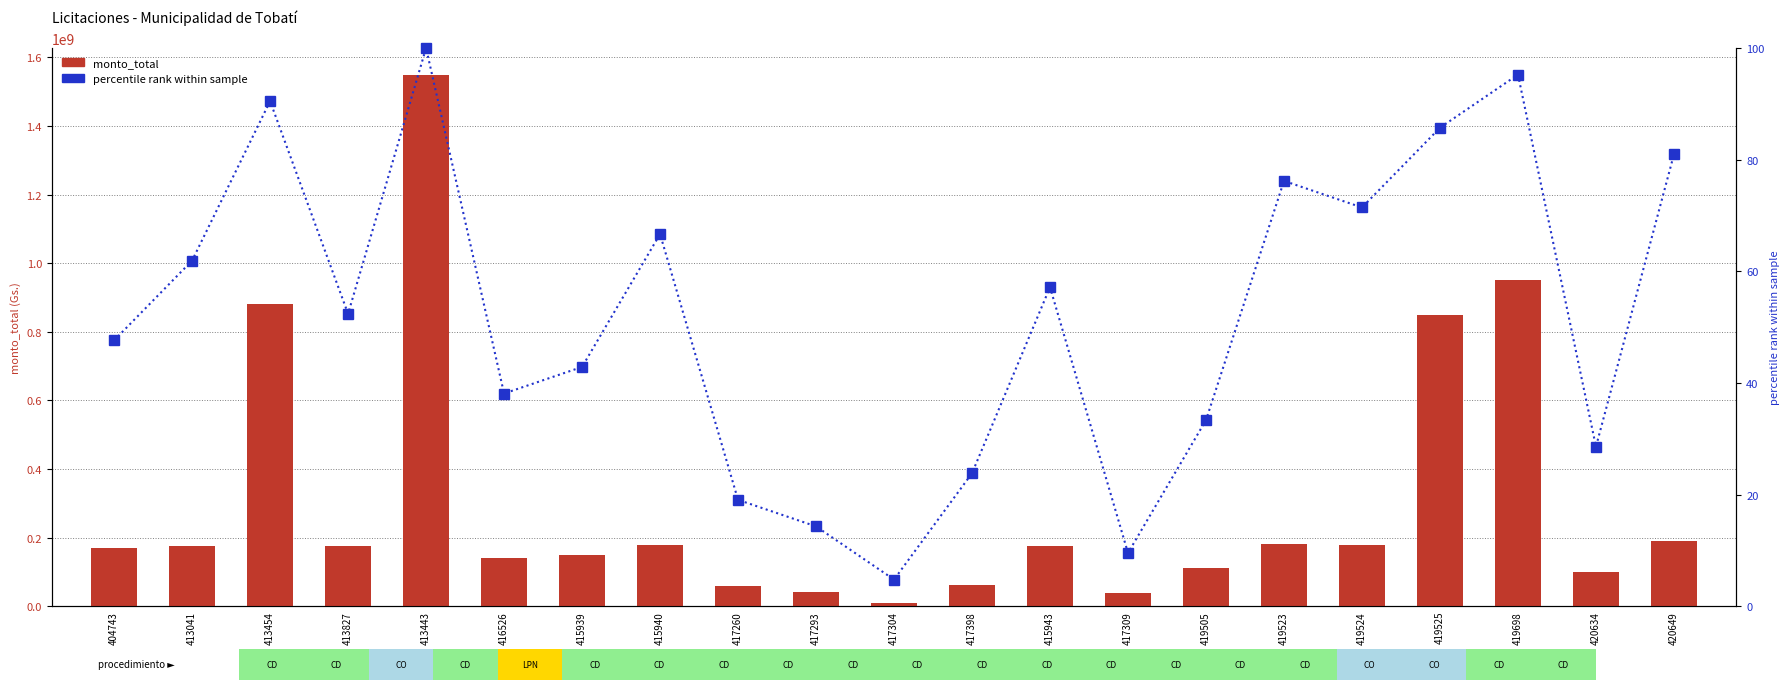

At which category is the sum across all series the highest?

413443